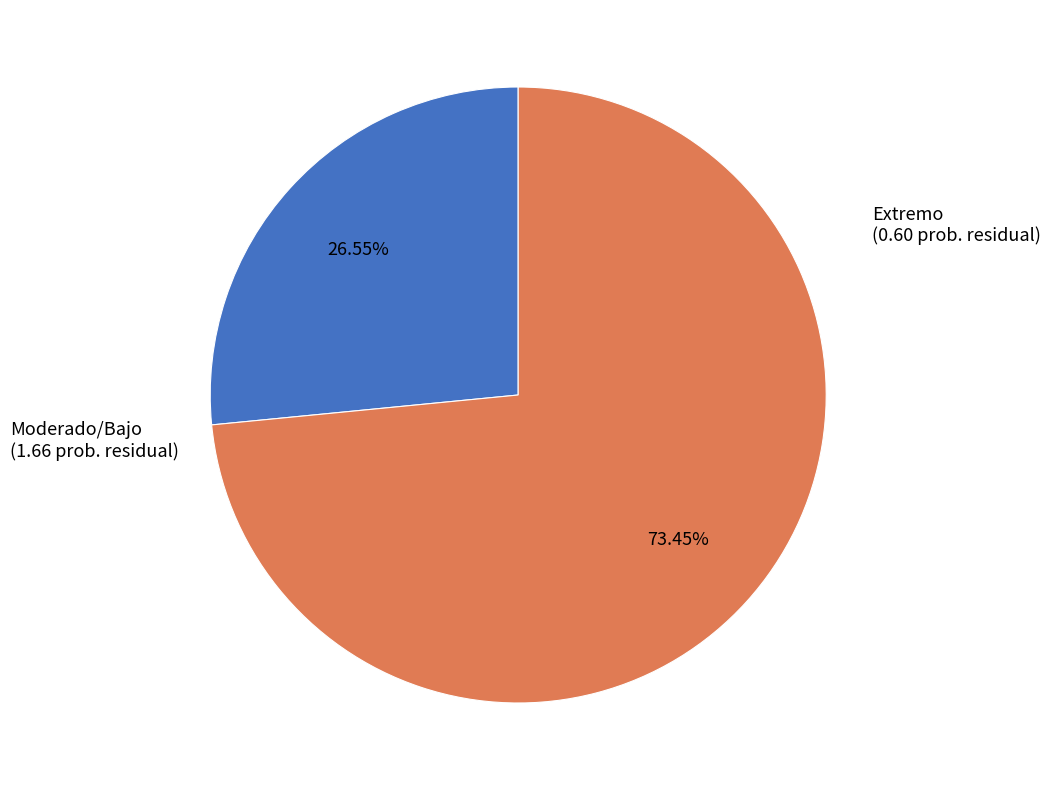

To the nearest percent, what is the difference between the largest and smallest slice percentages?

47%